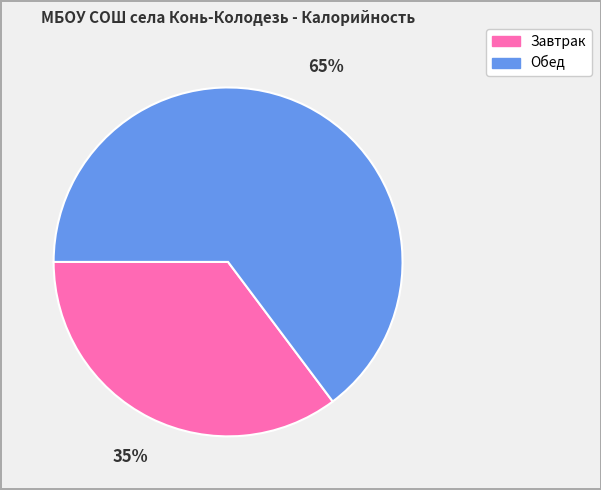

Which slice is the smallest?

Завтрак